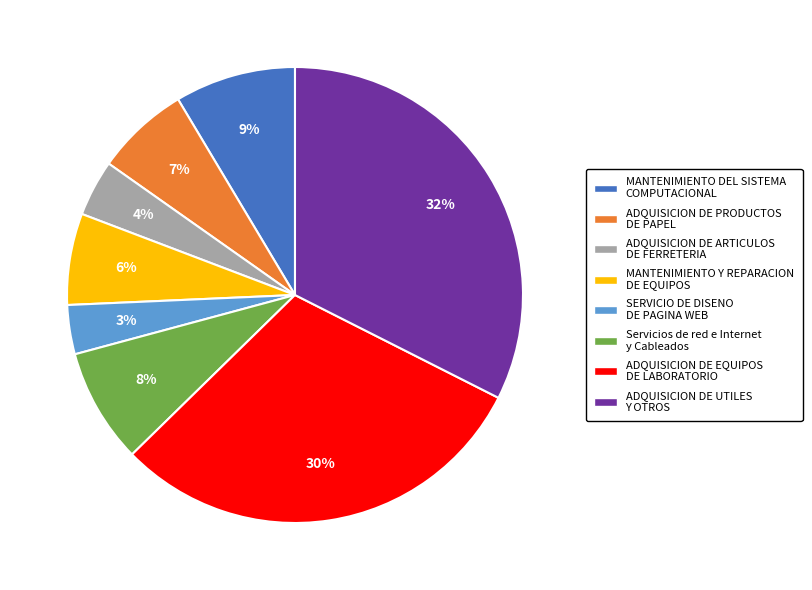

Combined, do SERVICIO DE DISENO DE PAGINA WEB and ADQUISICION DE UTILES Y OTROS account for over 50%?

No